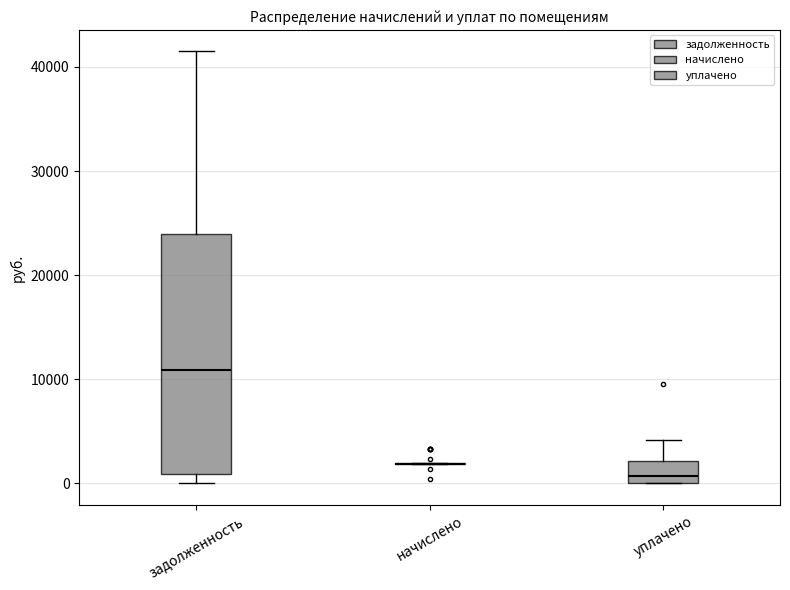

Where is the lower edge of the box for задолженность on the y-axis? The values are not printed on the chart, so give them approximately, as read against the axis.

1000